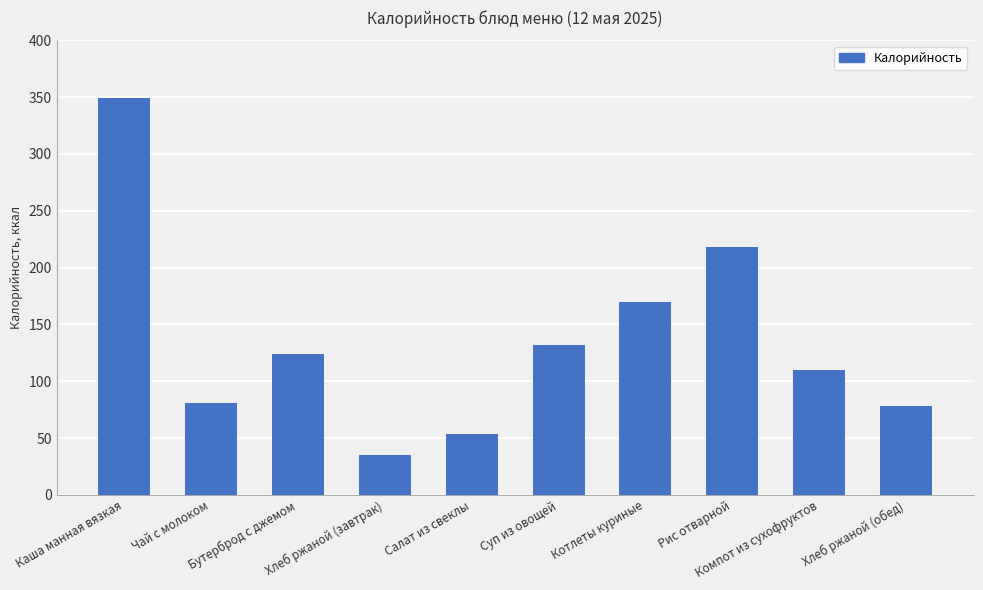

How many distinct data groups are displayed?

1